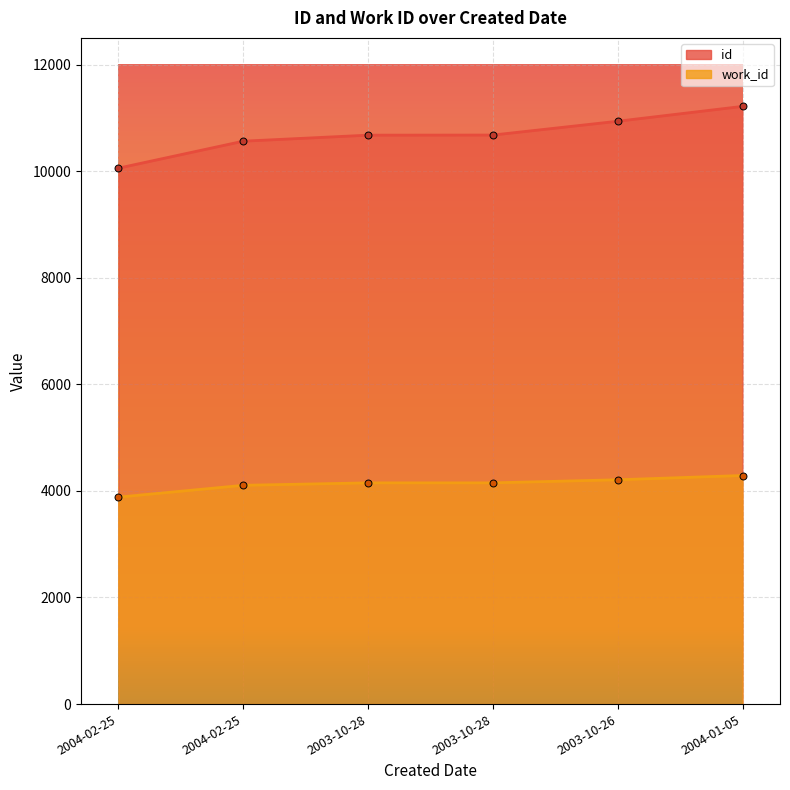

What are all the series names shown in the legend?

id, work_id